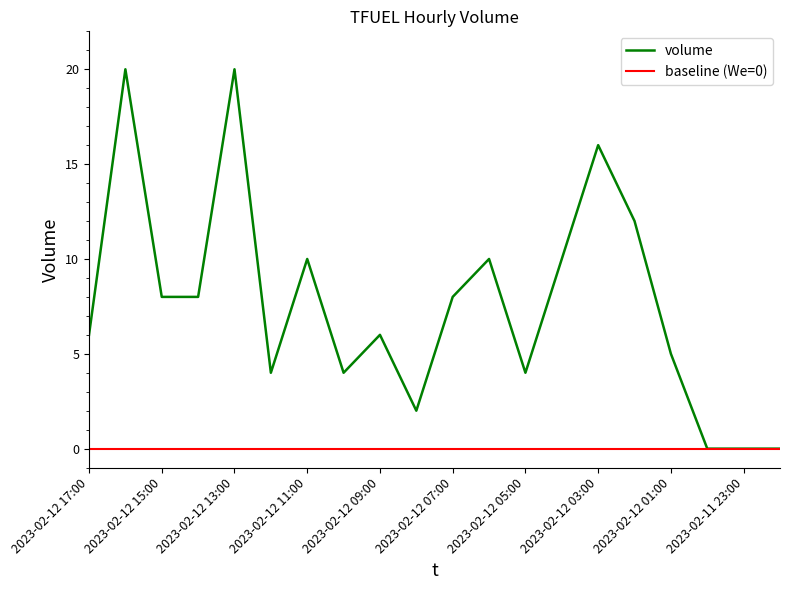

How many points are higher than both their immediate neighbors (excluding endpoints)?

6